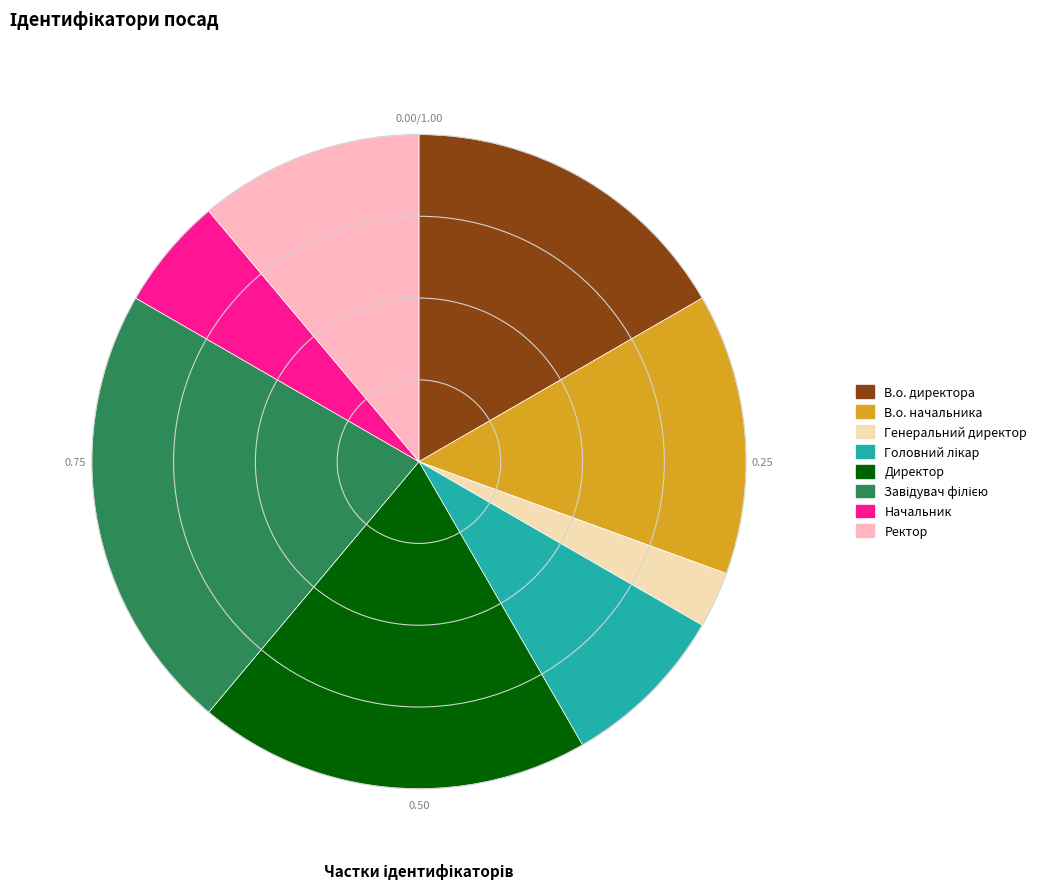

Does Начальник represent more than half of the total?

No